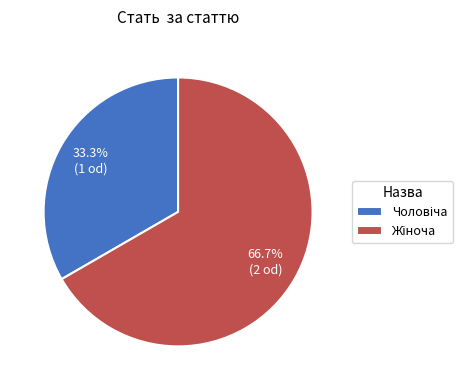

Does any single category account for the majority?

Yes